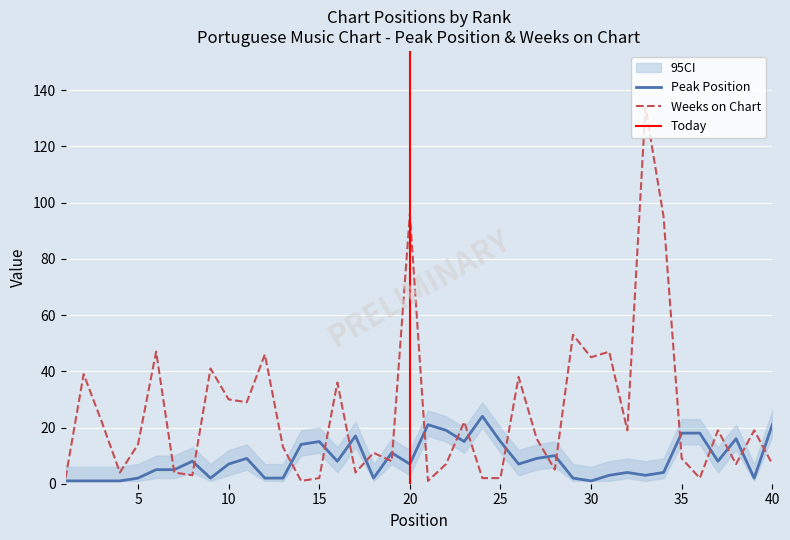

Reading left to right, extract all data points from this chart.

Peak Position: 1	1	1	1	2	5	5	8	2	7	9	2	2	14	15	8	17	2	11	7	21	19	15	24	15	7	9	10	2	1	3	4	3	4	18	18	8	16	2	21
Weeks on Chart: 2	39	22	4	14	47	4	3	41	30	29	46	13	1	2	36	4	11	8	96	1	7	22	2	2	38	16	5	53	45	47	19	134	95	9	2	19	7	19	7